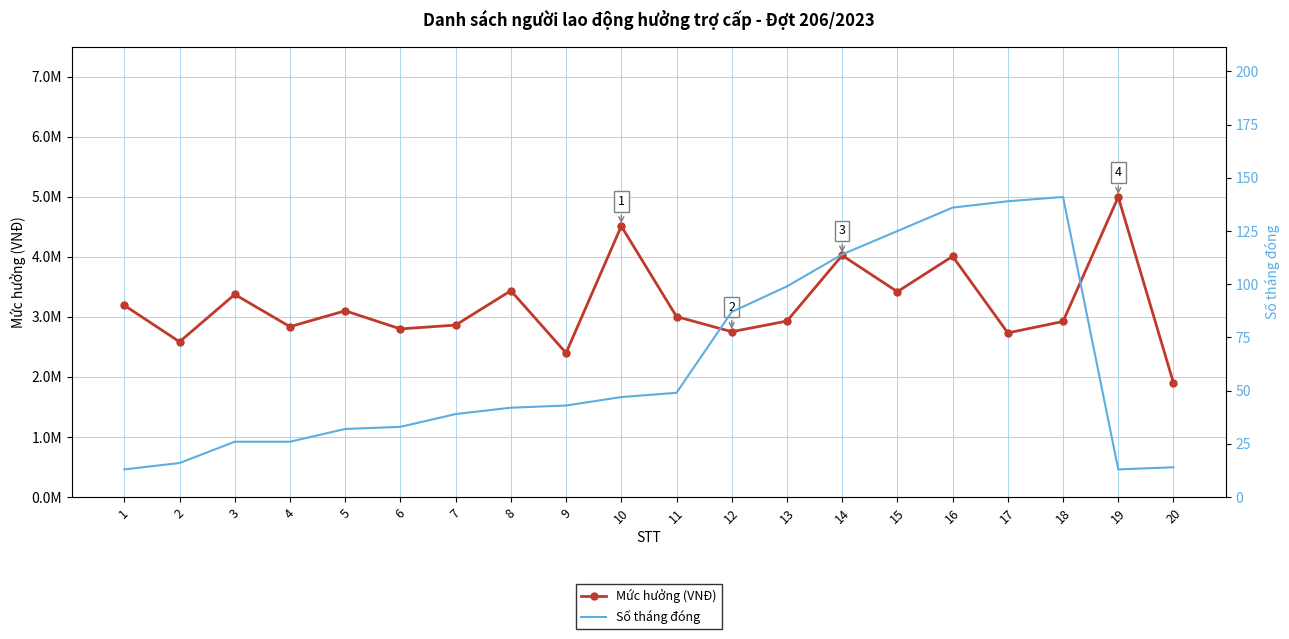

Where is Số tháng đóng nearest to the value 77?

12